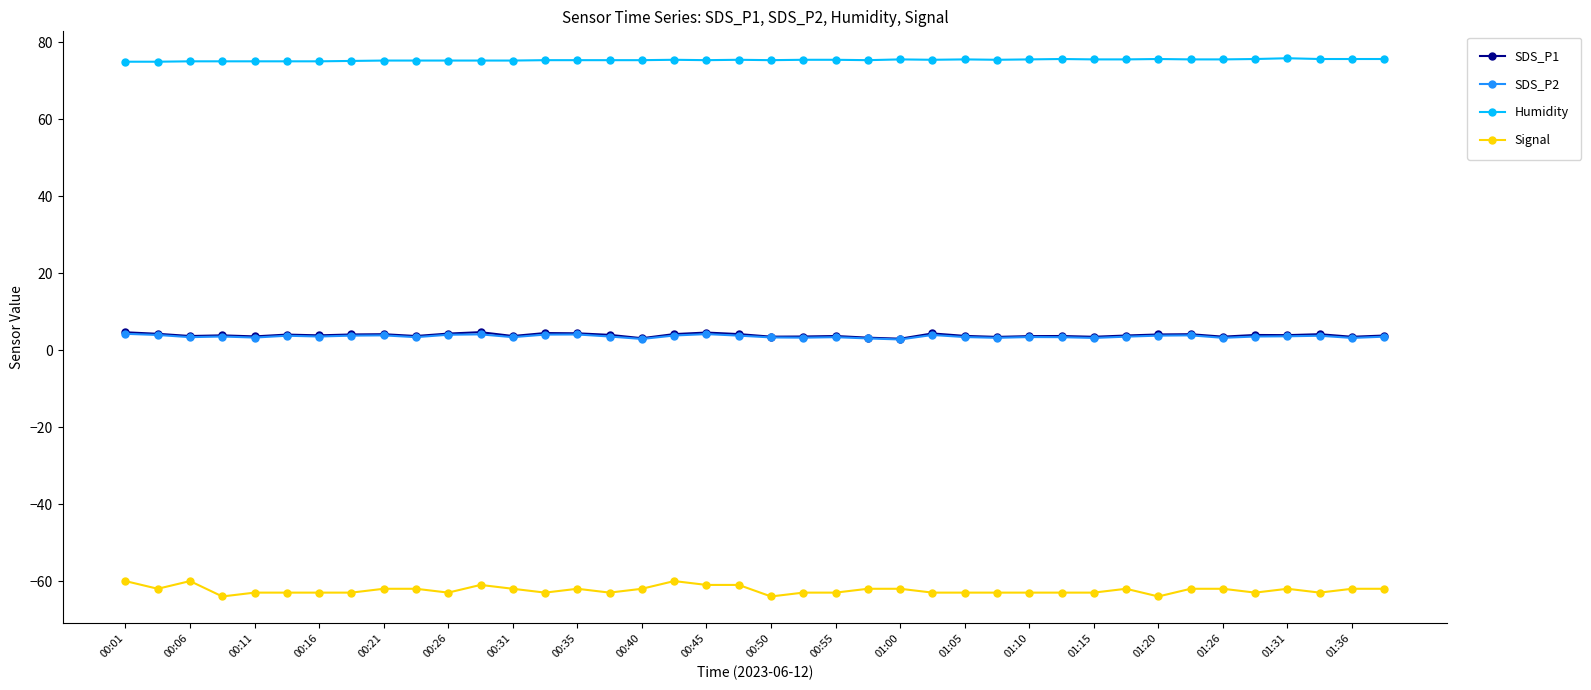

What is the value of the Humidity point at the 8th from the left?

75.2